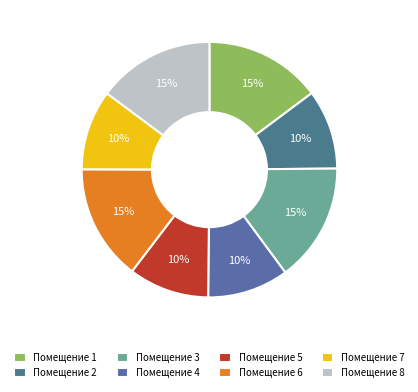

How many slices are in this pie chart?

8